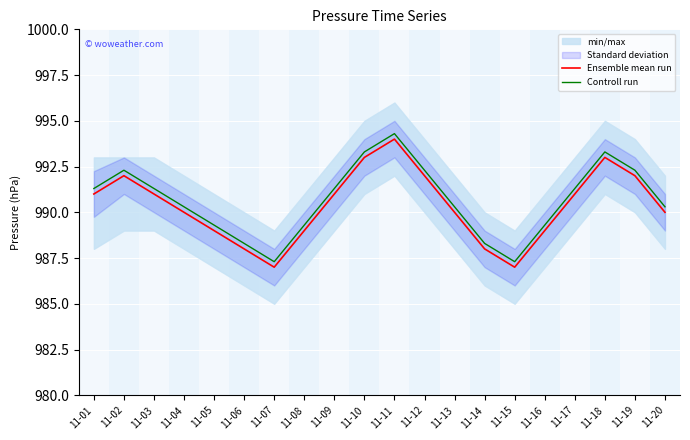

At which label does Controll run first exceed 991?

11-01